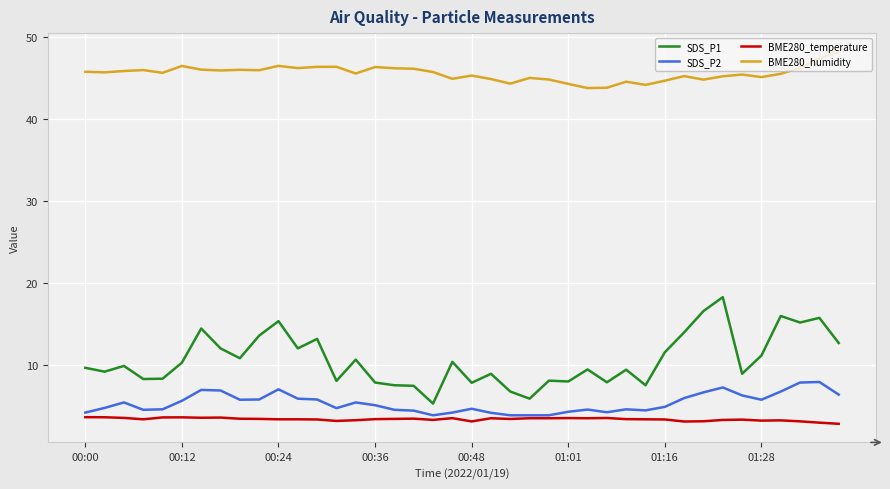

What is the maximum value shown in the chart?

48.2